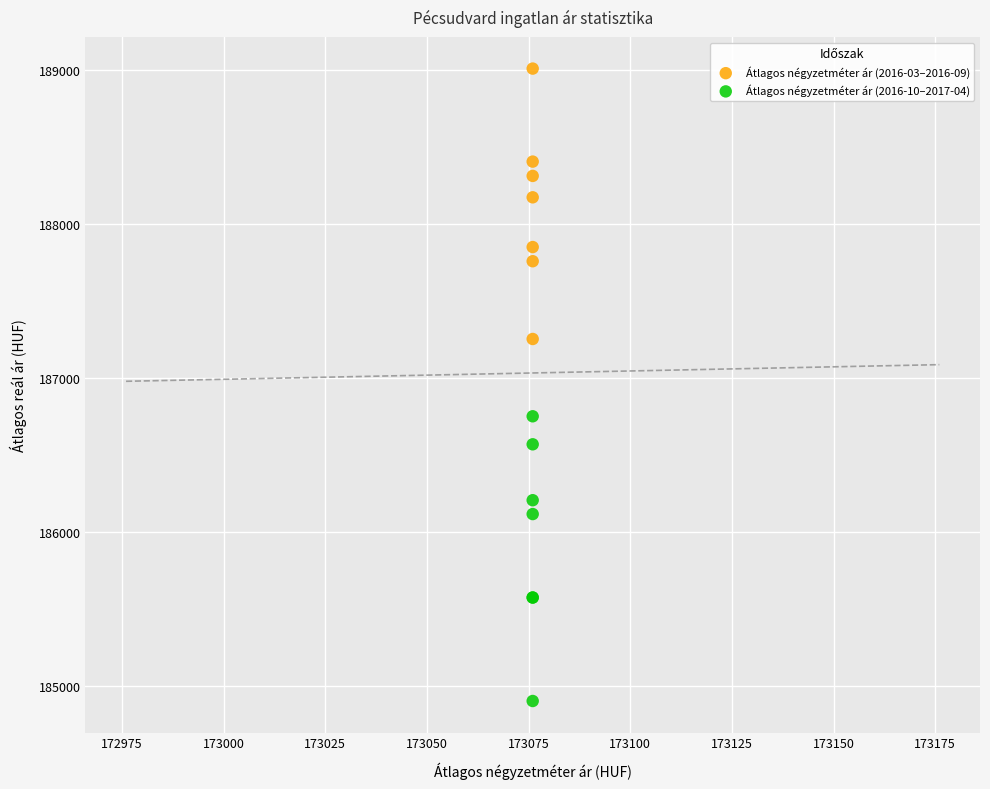

Which series contains the highest Y value?

Átlagos négyzetméter ár (2016-03–2016-09)